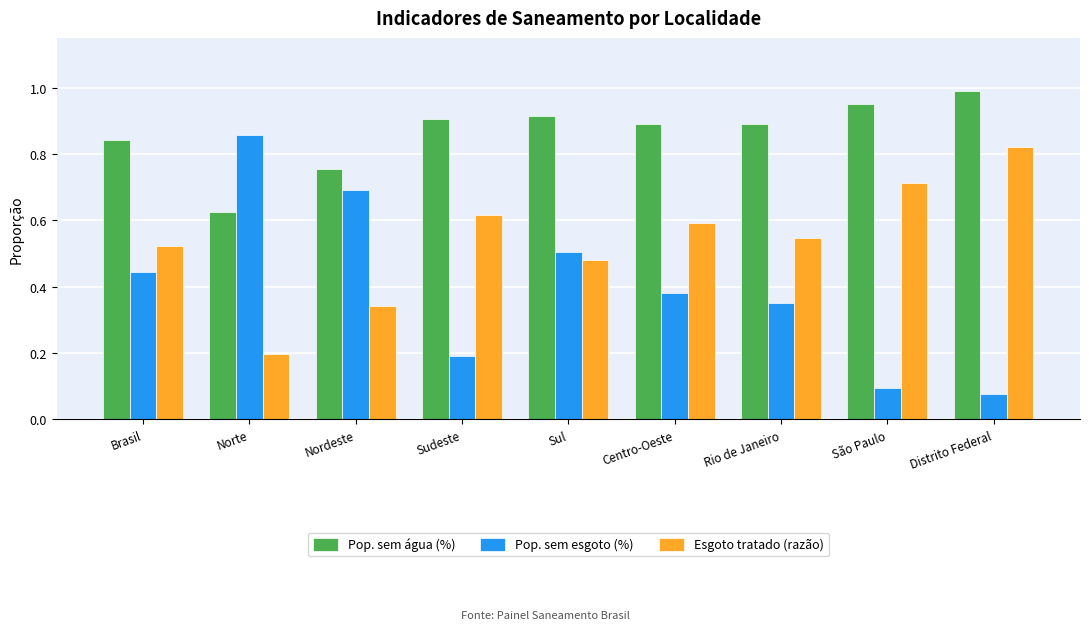

What is the sum of the Esgoto tratado (razão) values at Sul and Centro-Oeste?

1.1